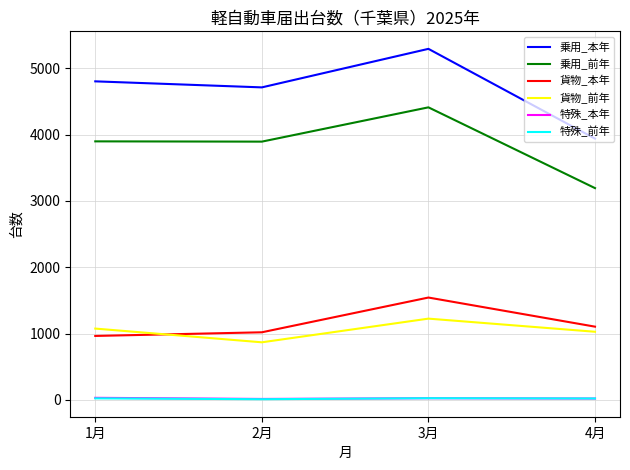

Between 1月 and 4月, which series saw the biggest shift?

乗用_本年